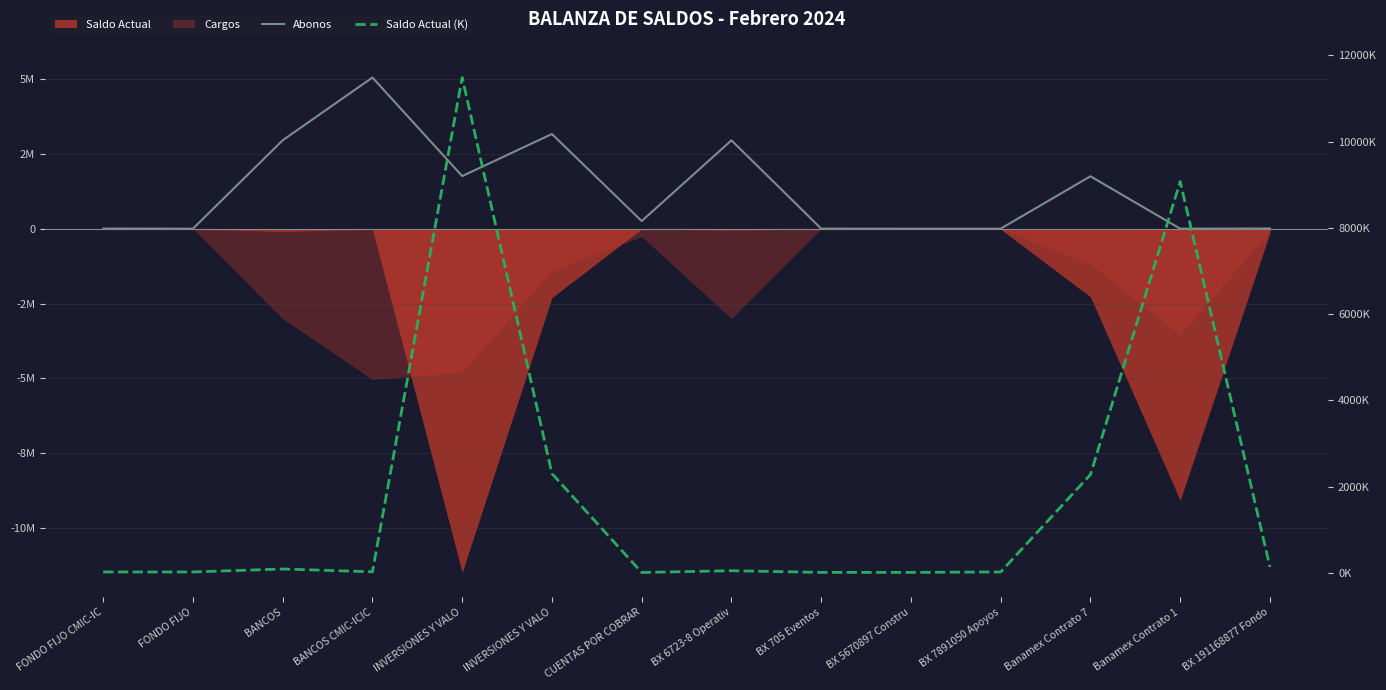

At which label does Saldo Actual (K) first exceed 48?

BANCOS